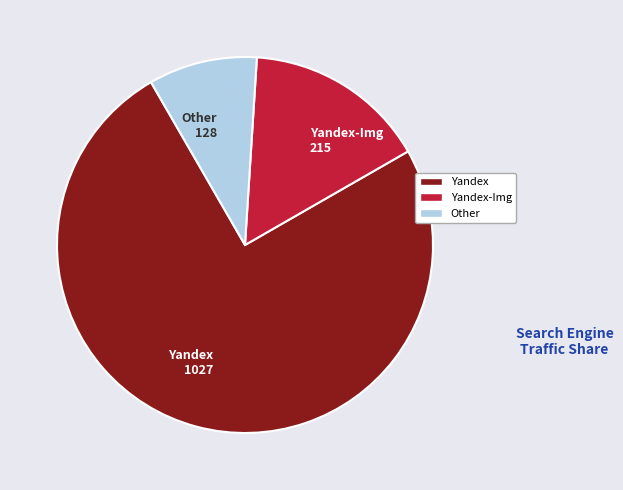

Which slice is the smallest?

Other 128